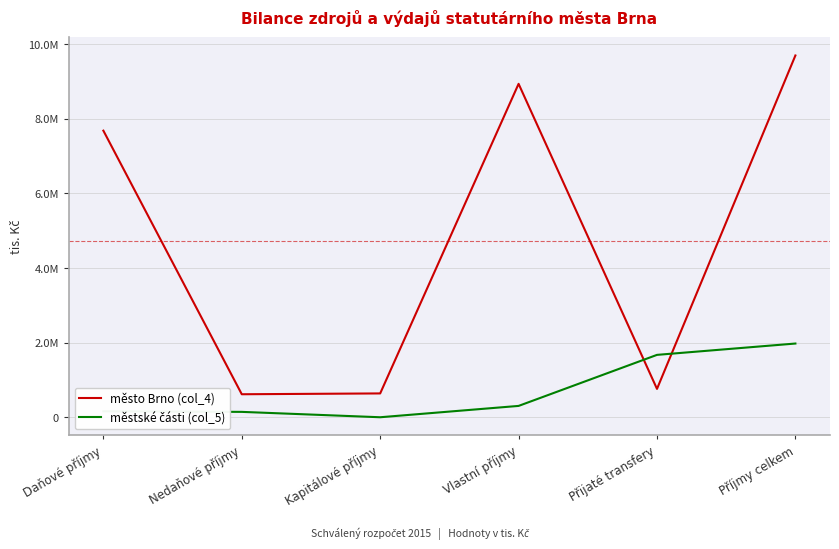

At which category does městské části (col_5) reach its first local valley?

Kapitálové příjmy